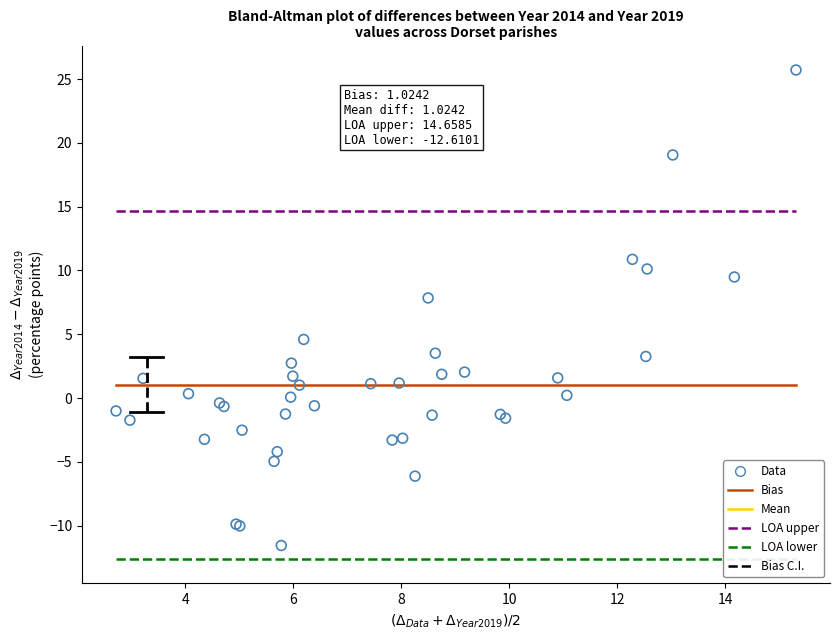

What Y value in the scatter plot is closest to 7?

7.8